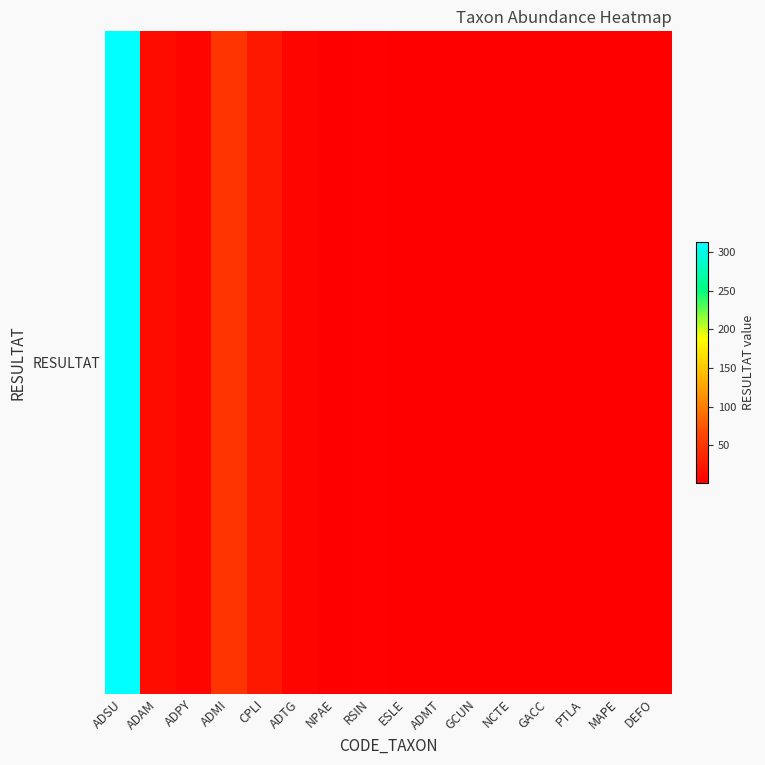

At which category does the chart reach its peak across all series?

ADSU